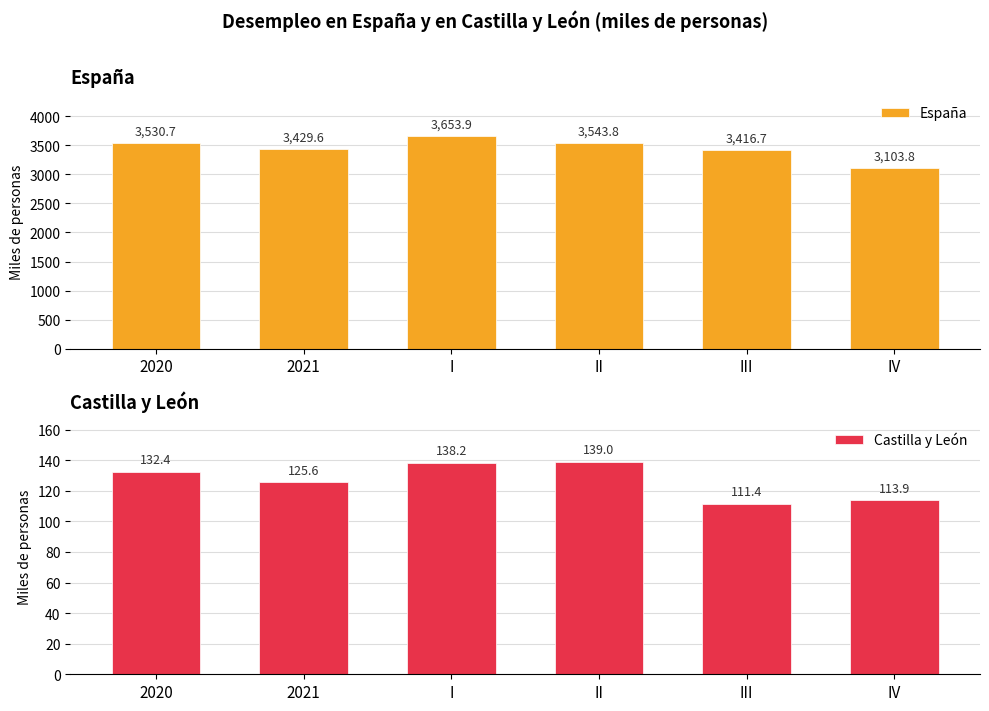

What is the label of the 6th bar from the left?

IV